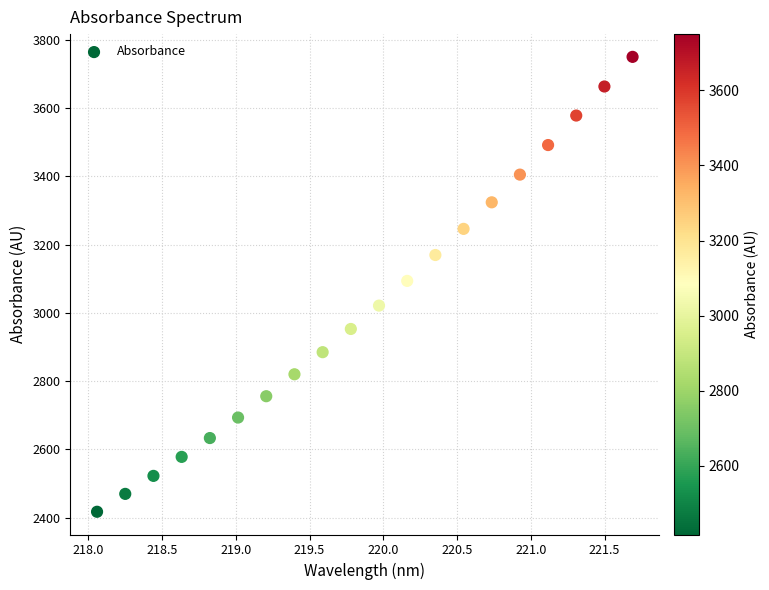

What is the range of Y values (max minus min)?

1332.8